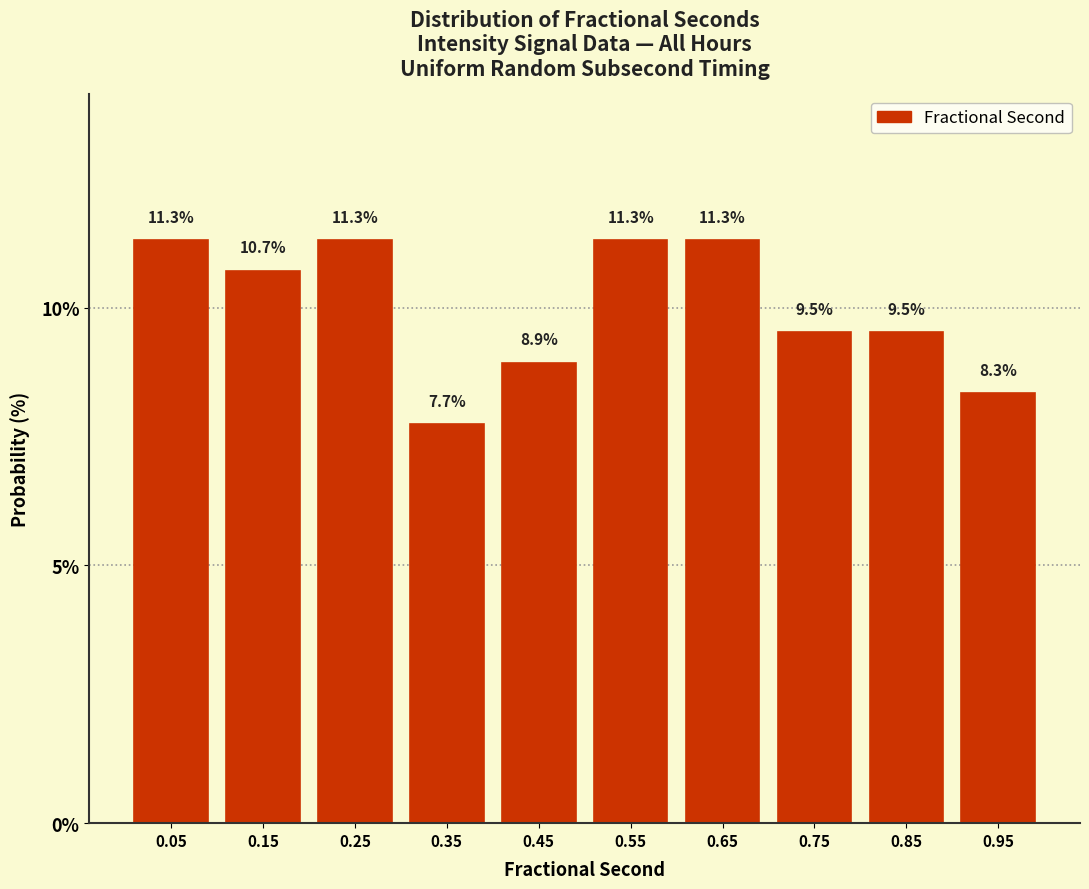

Reading left to right, list every bar in this chart as the range it spans on the x-axis followed by its height.

0.0 to 0.1: 11.3
0.1 to 0.2: 10.7
0.2 to 0.3: 11.3
0.3 to 0.4: 7.7
0.4 to 0.5: 8.9
0.5 to 0.6: 11.3
0.6 to 0.7: 11.3
0.7 to 0.8: 9.5
0.8 to 0.9: 9.5
0.9 to 1.0: 8.3